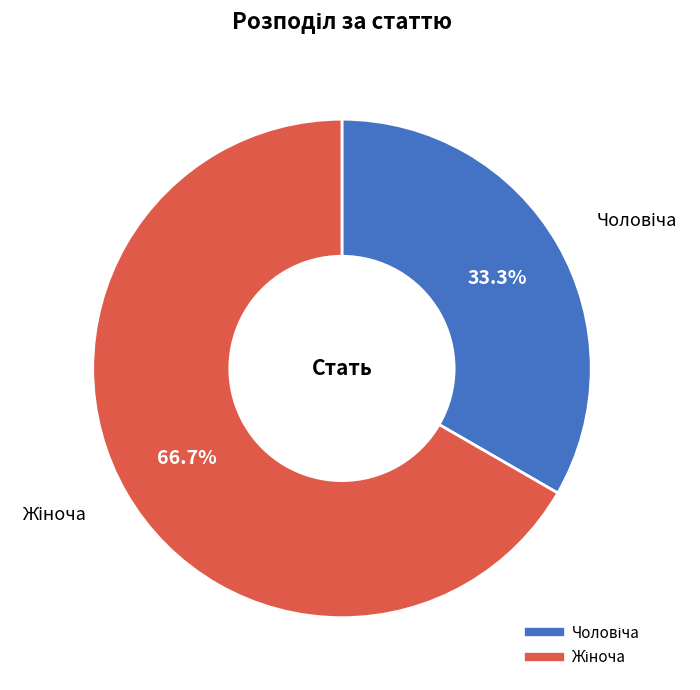

Is there any slice that represents more than half of the pie?

Yes